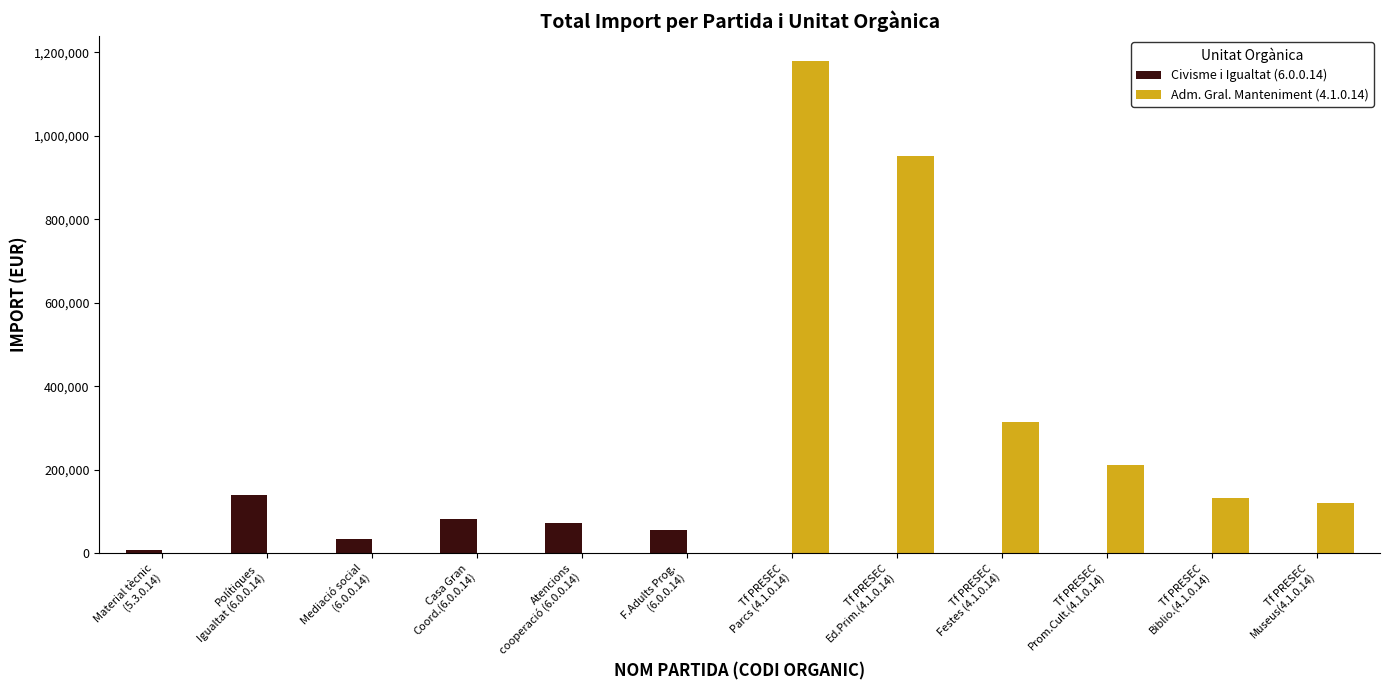

What is the difference between the Adm. Gral. Manteniment (4.1.0.14) values at Tf PRESEC
Biblio.(4.1.0.14) and Atencions
cooperació (6.0.0.14)?

133600